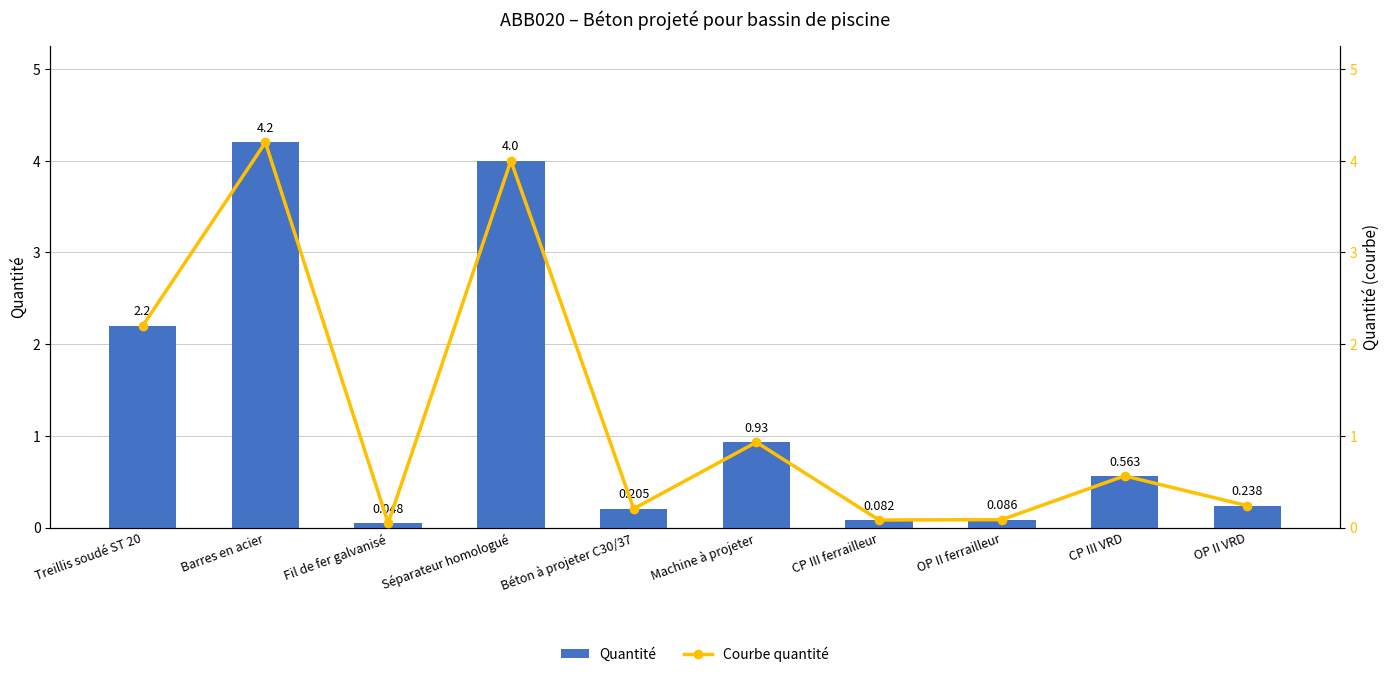

Read the Quantité value at Treillis soudé ST 20.

2.2